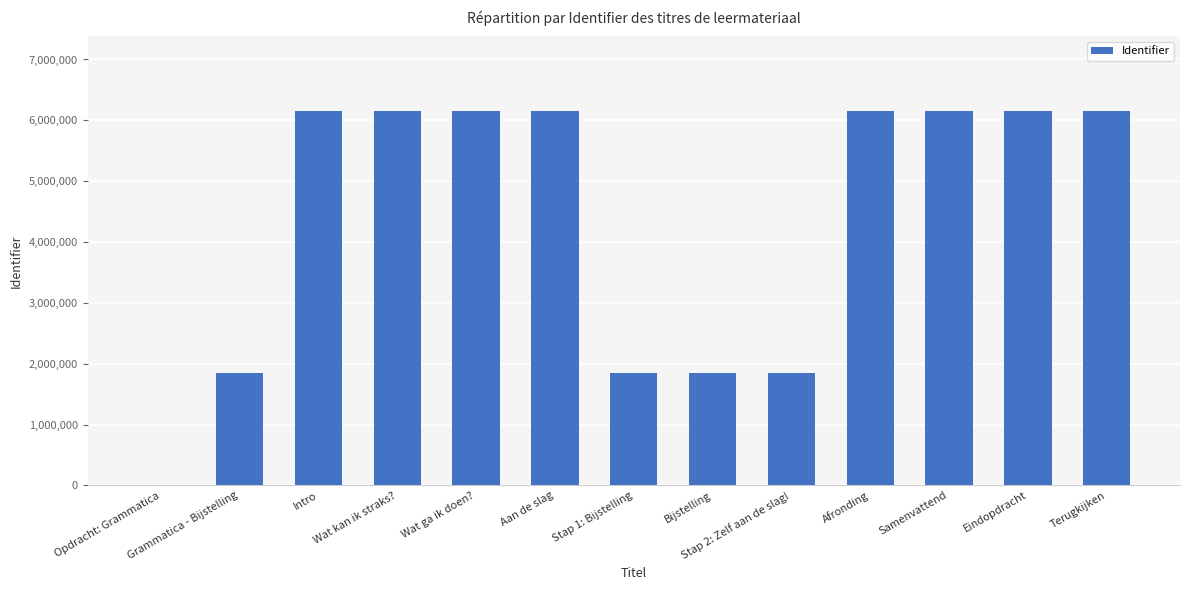

What is the ratio of the value at Wat kan ik straks? to the value at Terugkijken?

1.0